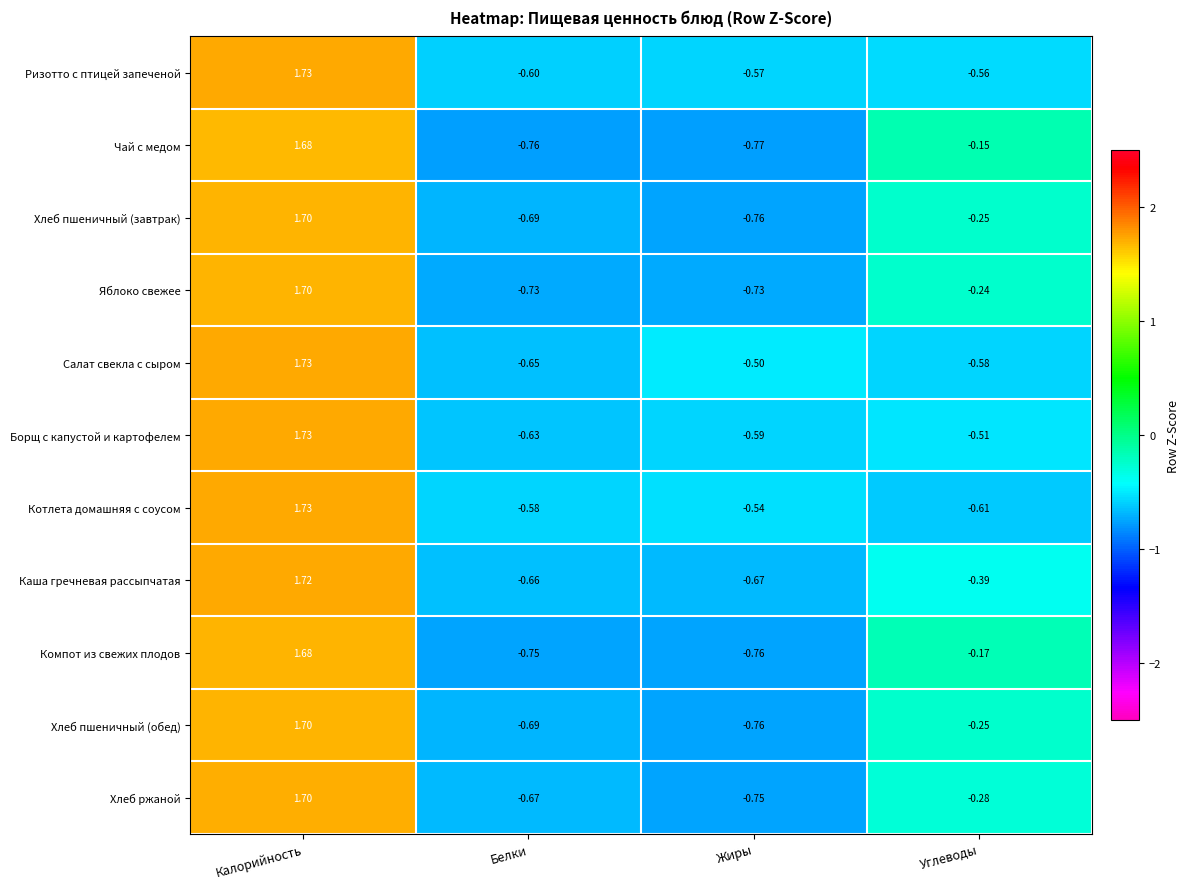

How many distinct data groups are displayed?

11